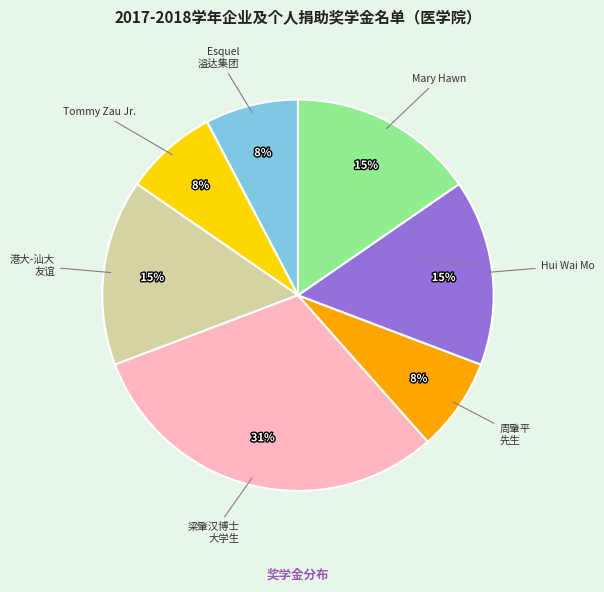

Is there a majority slice in this chart?

No